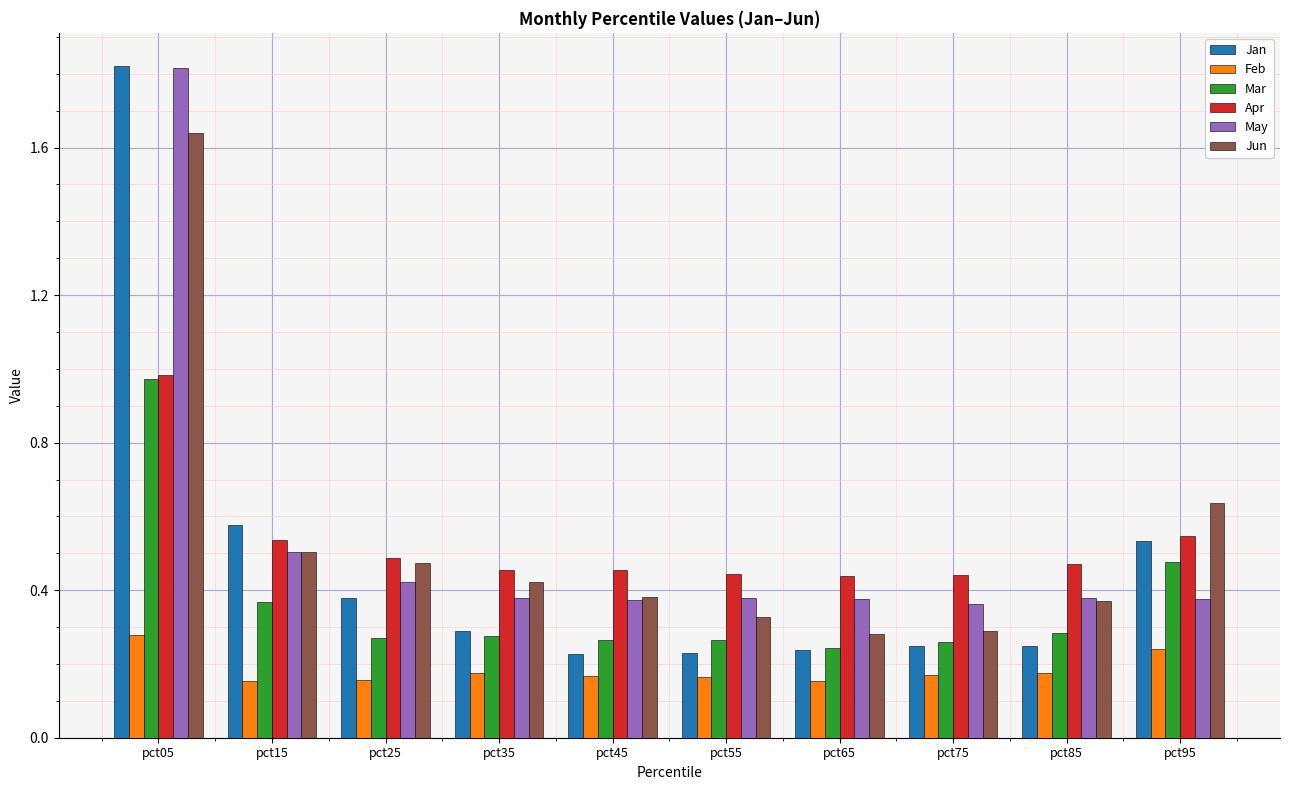

How many groups of bars are there?

10